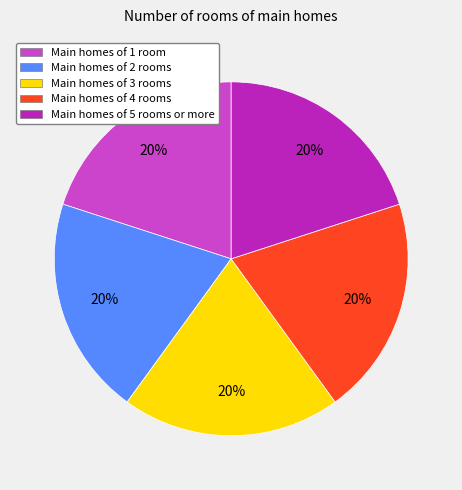

What is the ratio of the value at Main homes of 3 rooms to the value at Main homes of 1 room?

1.0